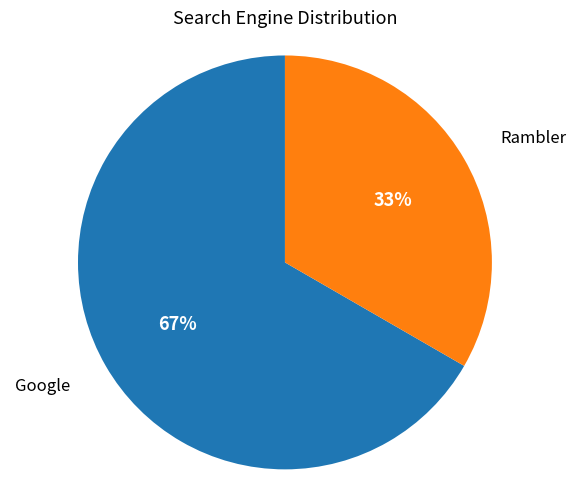

To the nearest percent, what is the average slice percentage?

50%